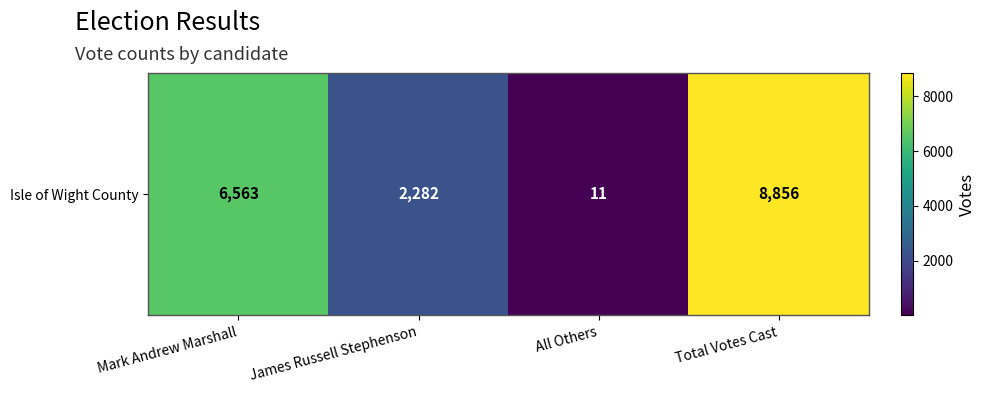

What is the ratio of the value at Total Votes Cast to the value at Mark Andrew Marshall?

1.3